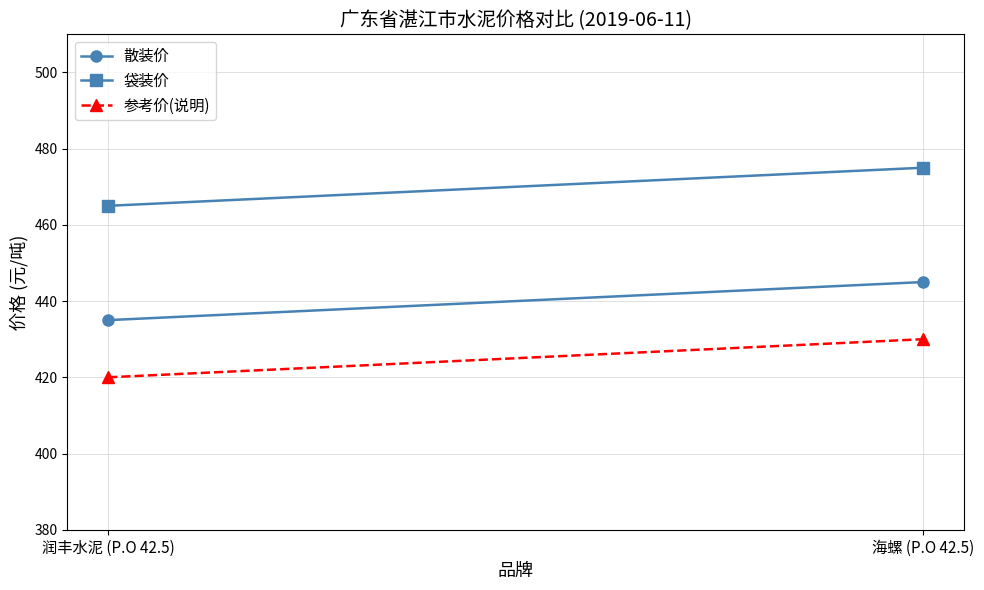

The 散装价 series shows 445 at 海螺 (P.O 42.5). True or false?

True